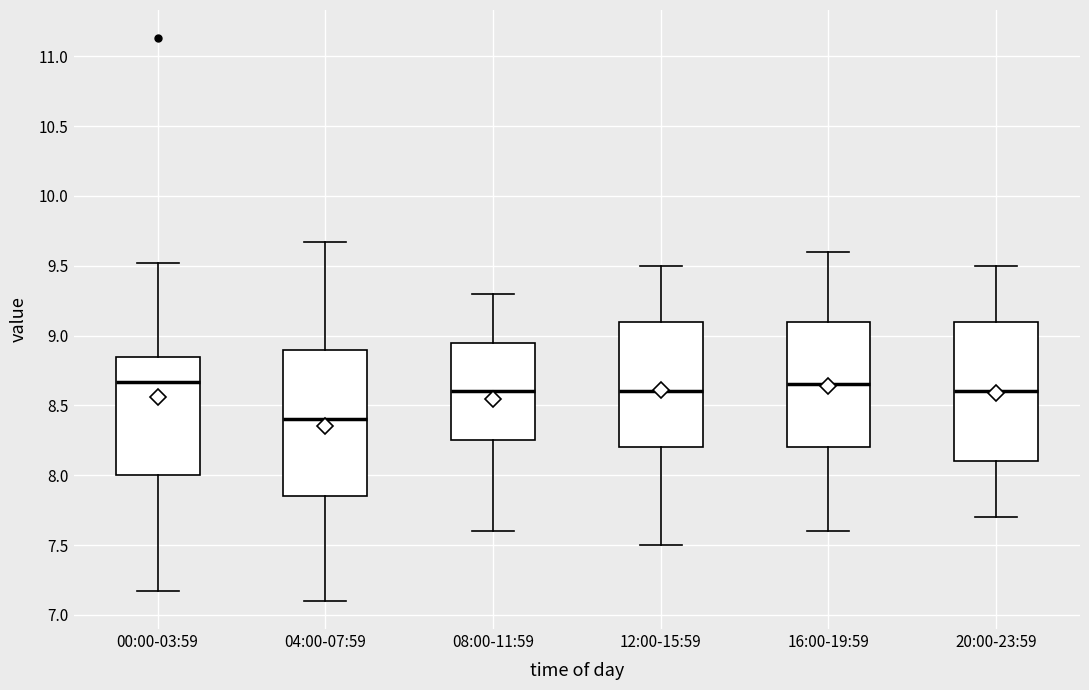

Which box is the tallest, from its lower edge to its upper edge?

04:00-07:59